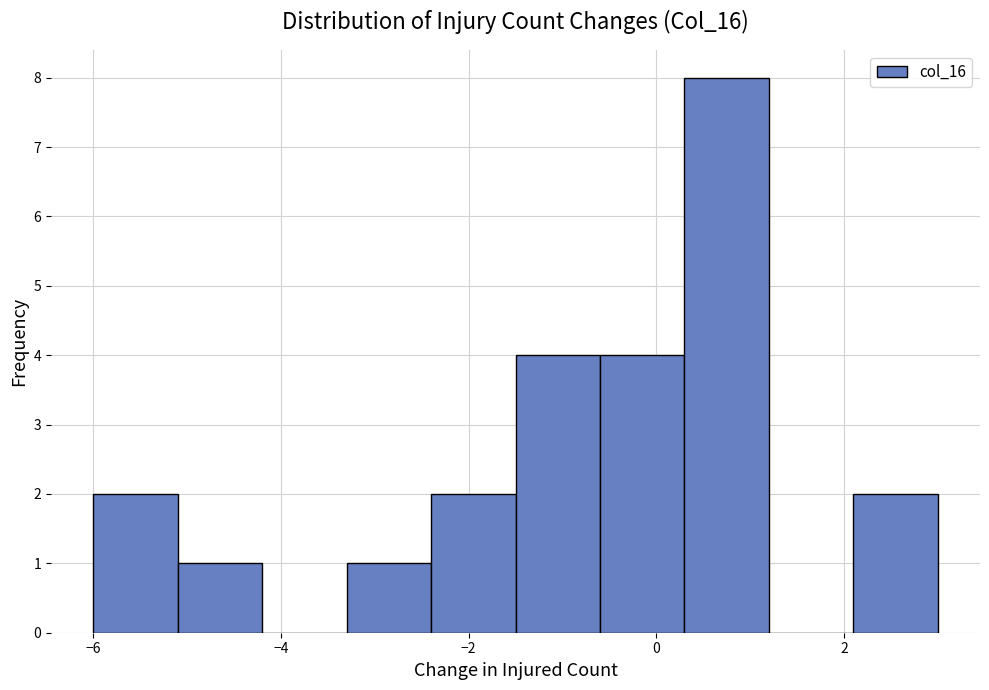

Reading left to right, transcribe this chart: for each bar, give the range it covers on the x-axis and its height. Neither the bar edges nor the heights are printed on the chart, so give them approximately, as read against the axes.

-6.0 to -5.1: 2
-5.1 to -4.2: 1
-4.2 to -3.3: 0
-3.3 to -2.4: 1
-2.4 to -1.5: 2
-1.5 to -0.6: 4
-0.6 to 0.3: 4
0.3 to 1.2: 8
1.2 to 2.1: 0
2.1 to 3.0: 2